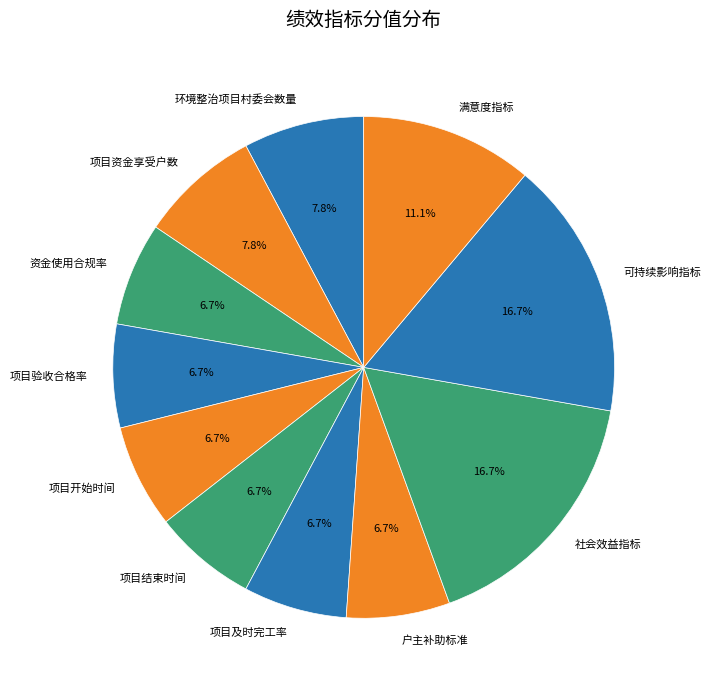

To the nearest percent, what percentage of the pie is 项目资金享受户数?

8%